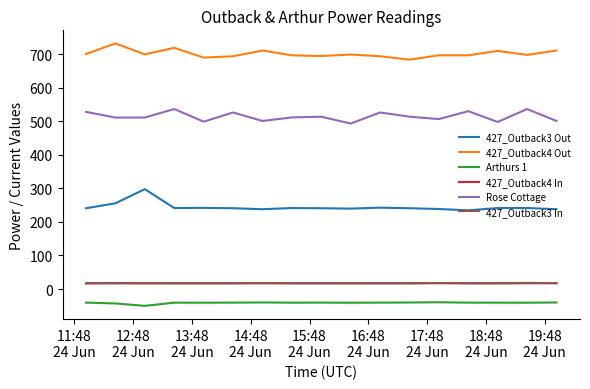

Which series has the largest total across all categories?

427_Outback4 Out